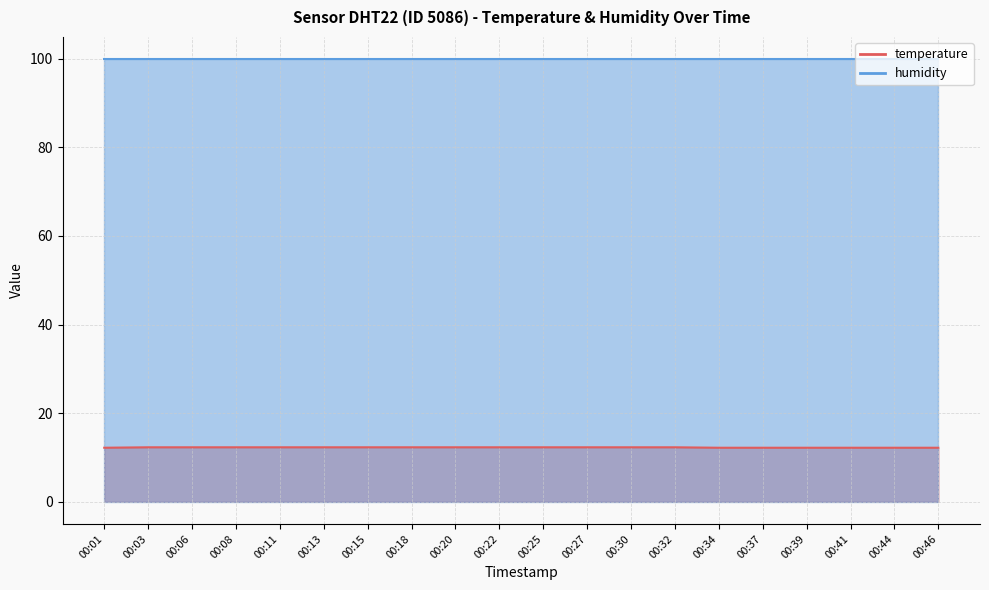

What is the difference between the values at 00:01 and 00:32?

0.1